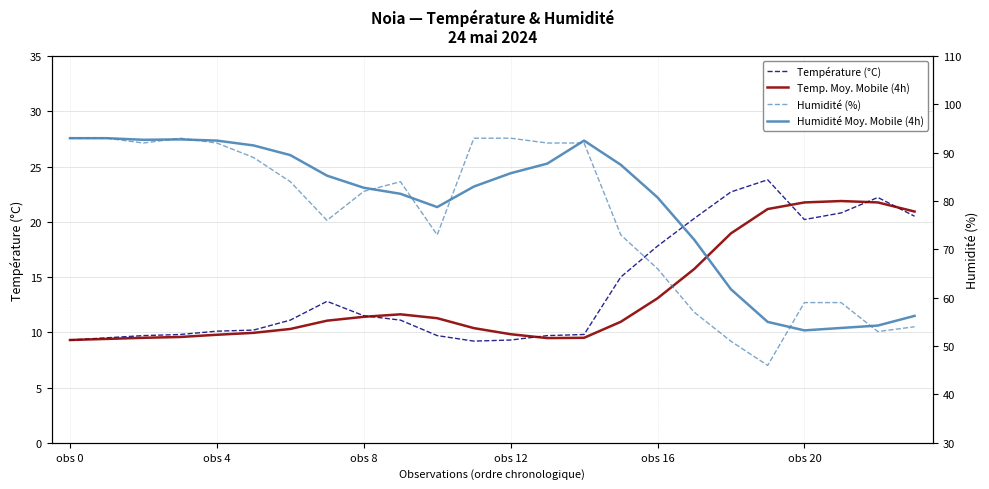

List the series in order of their peak value, lowest first.

Temp. Moy. Mobile (4h), Température (°C), Humidité (%), Humidité Moy. Mobile (4h)